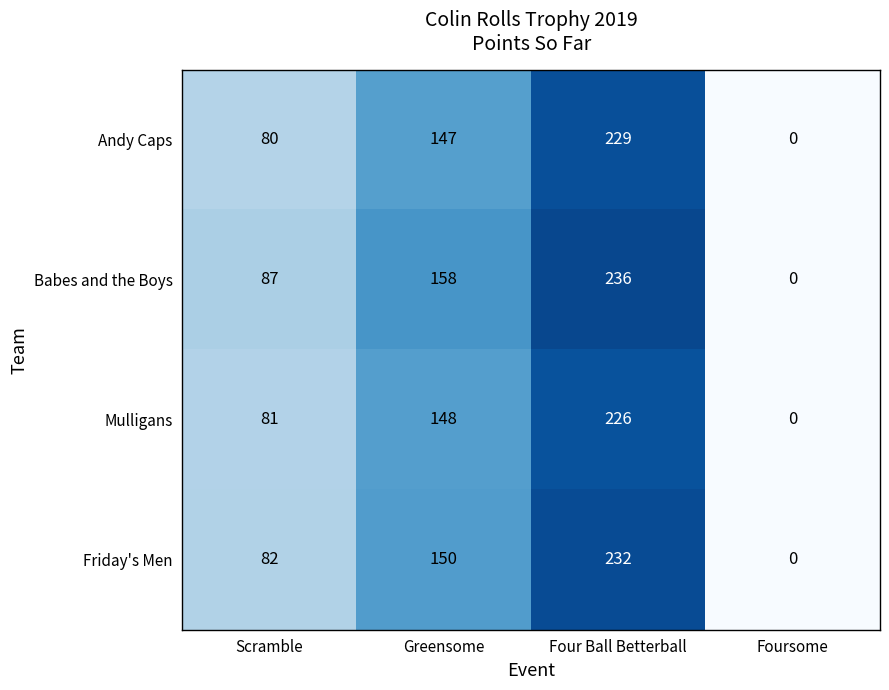

Reading left to right, extract all data points from this chart.

Andy Caps: Scramble=80	Greensome=147	Four Ball Betterball=229	Foursome=0
Babes and the Boys: Scramble=87	Greensome=158	Four Ball Betterball=236	Foursome=0
Mulligans: Scramble=81	Greensome=148	Four Ball Betterball=226	Foursome=0
Friday's Men: Scramble=82	Greensome=150	Four Ball Betterball=232	Foursome=0